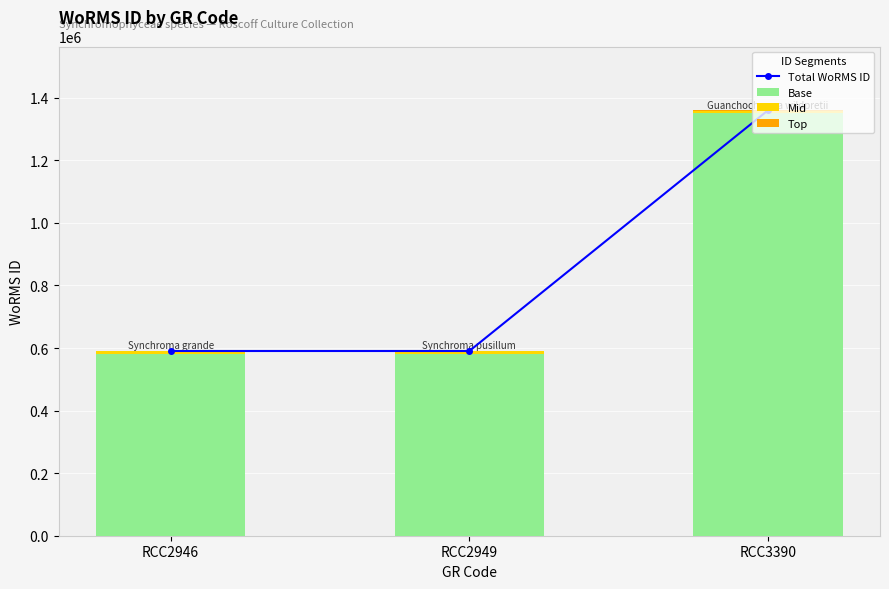

Rank the series at RCC2946 from highest to lowest value.

Total WoRMS ID, Base, Mid, Top